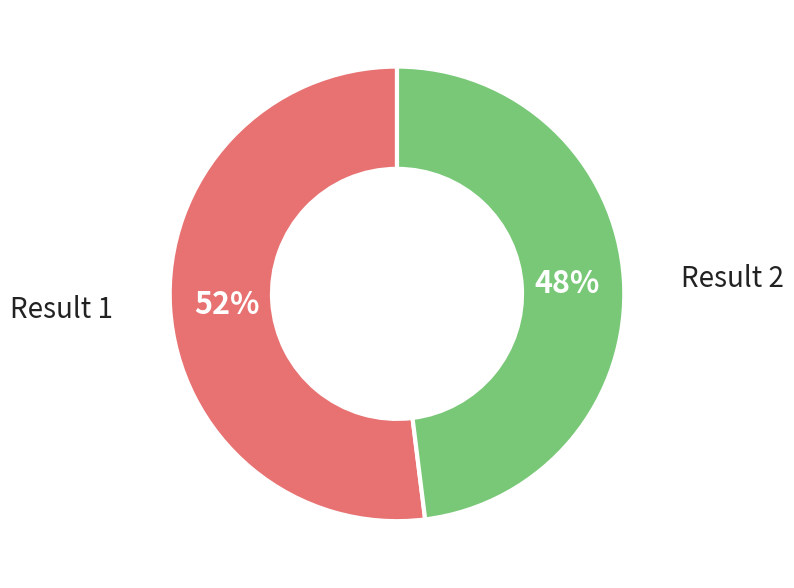

To the nearest percent, what is the average slice percentage?

50%